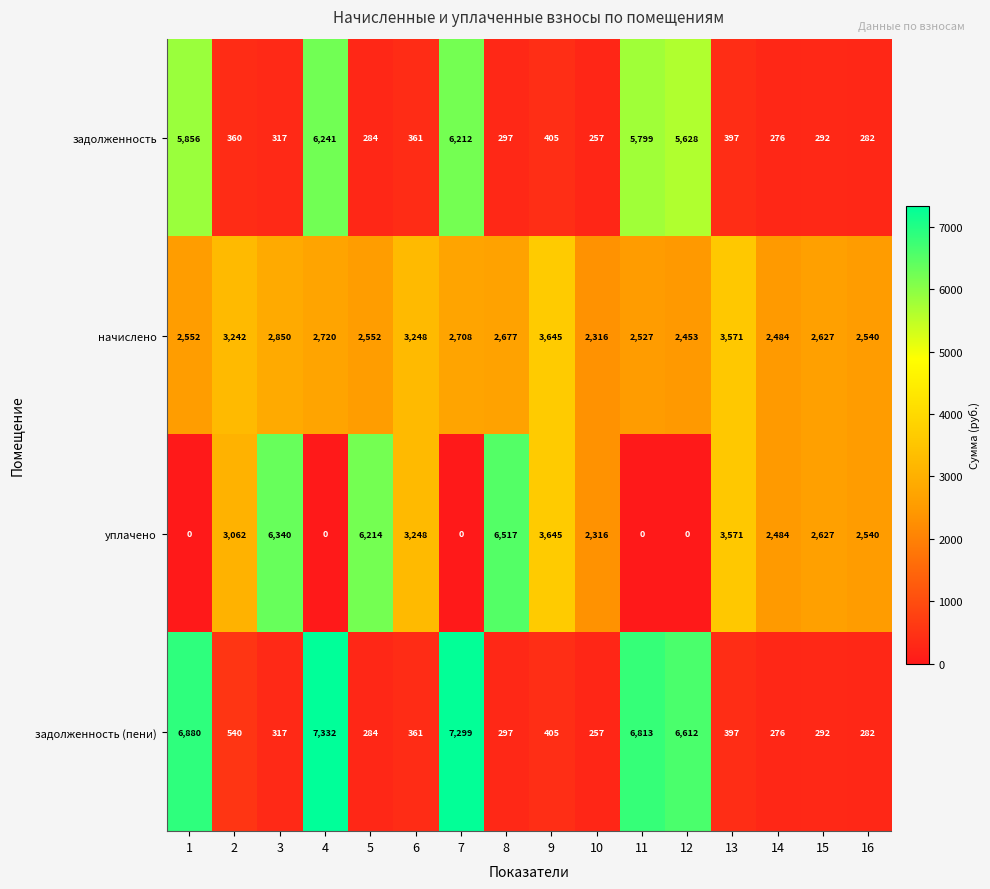

The value of начислено at 6 is 3248. True or false?

True